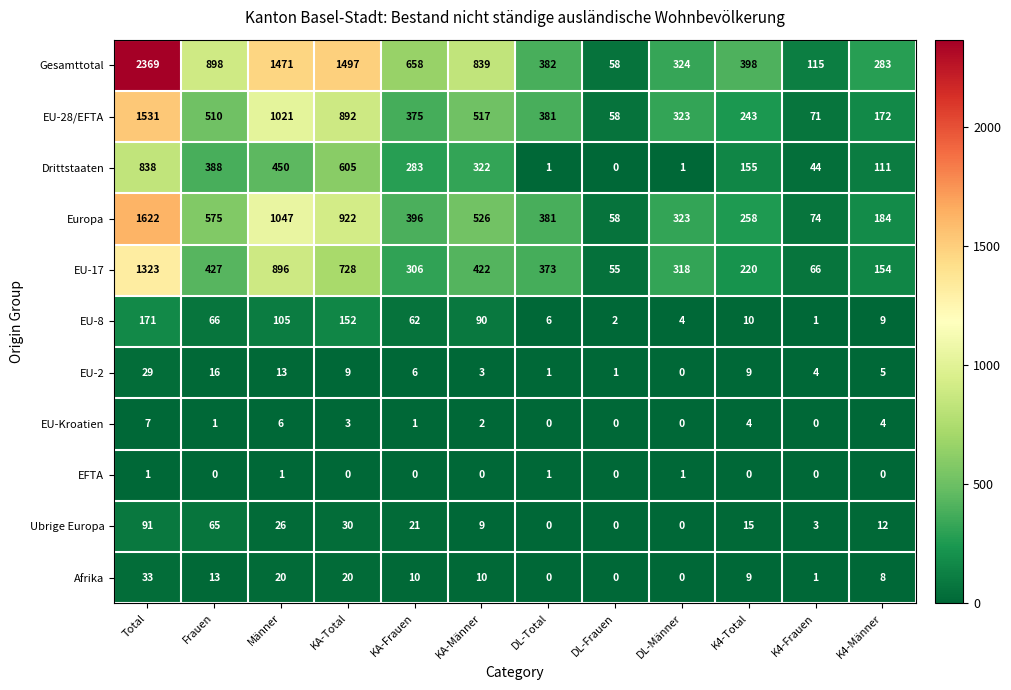

Which series has the largest range (max minus min)?

Gesamttotal